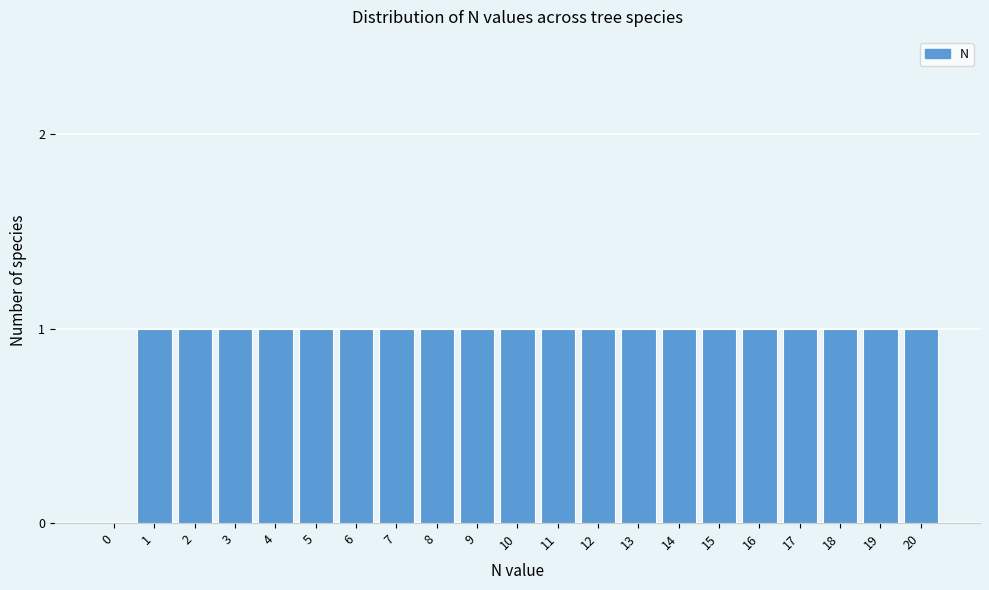

Reading right to left, list all the values displayed in this chart.

20=1	19=1	18=1	17=1	16=1	15=1	14=1	13=1	12=1	11=1	10=1	9=1	8=1	7=1	6=1	5=1	4=1	3=1	2=1	1=1	0=0